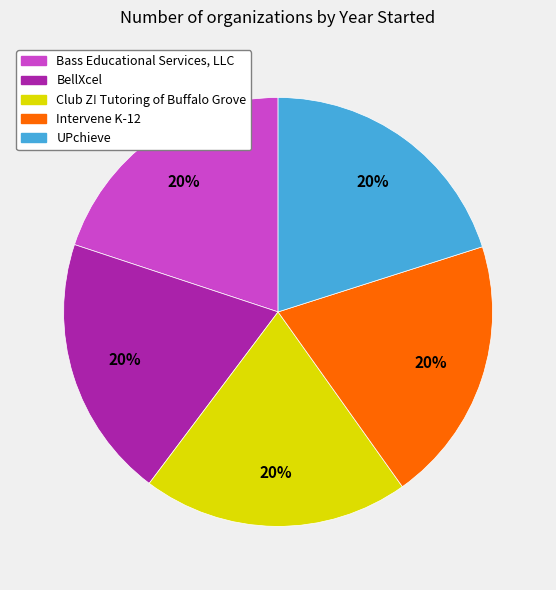

Do Intervene K-12 and Club Z! Tutoring of Buffalo Grove together represent more than half of the pie?

No